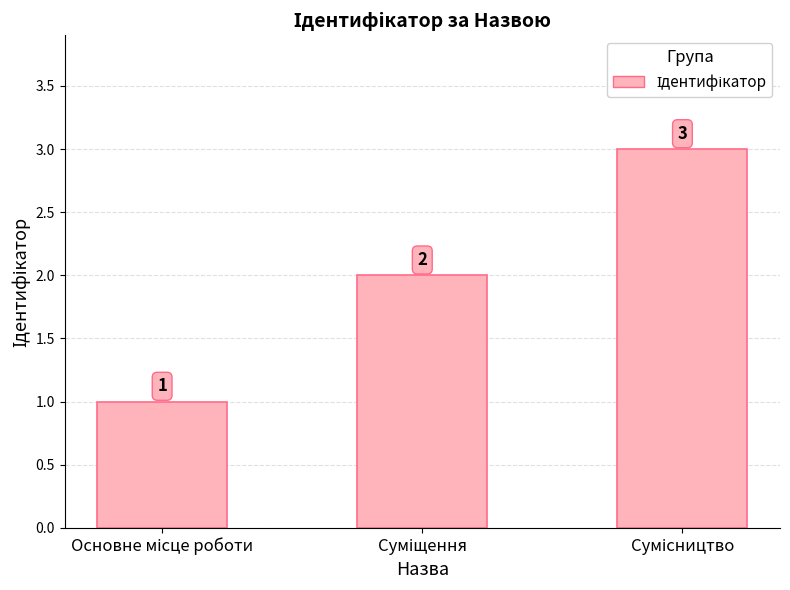

How many data points are less than 2?

1